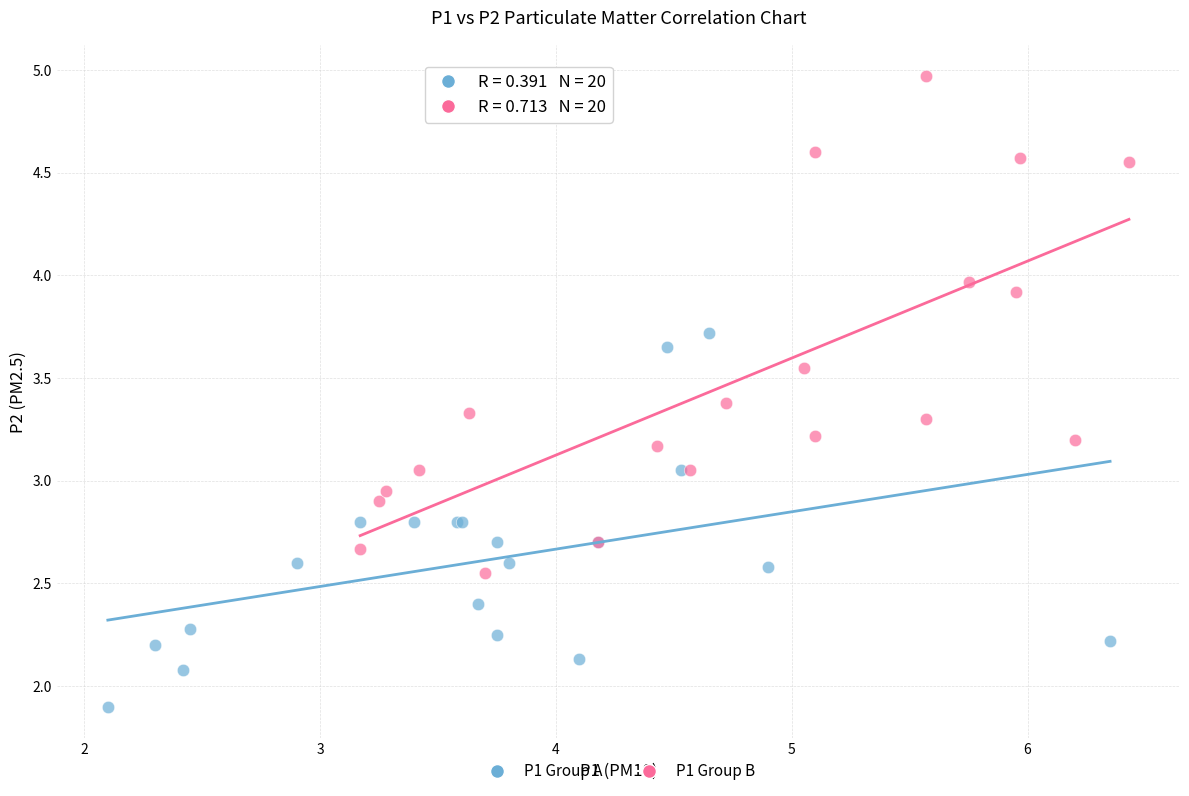

Which series contains the lowest Y value?

P1 Group A